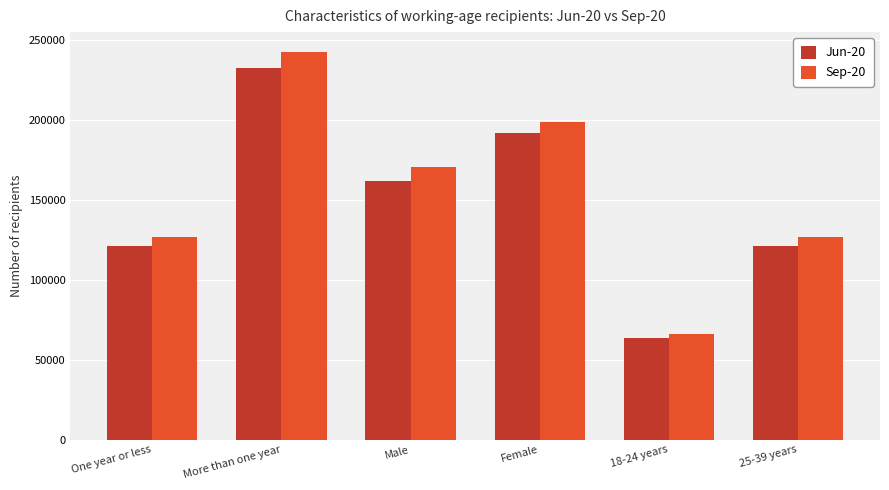

What is the spread (max minus min) of values at 25-39 years?

5805